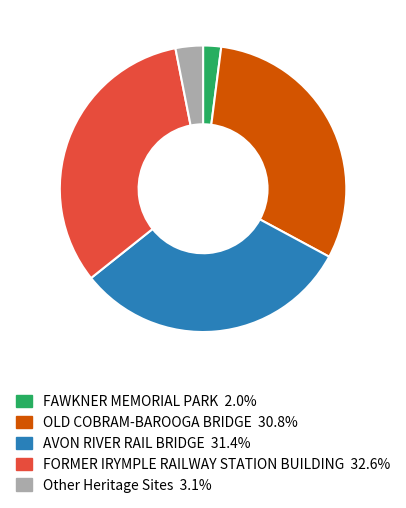

Is there a majority slice in this chart?

No